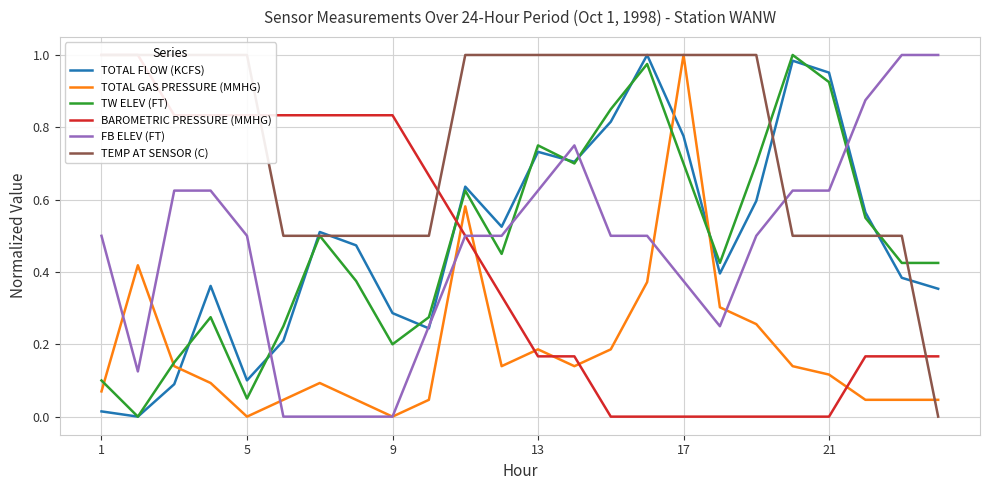

How many interior local valleys does the TW ELEV (FT) series have?

6